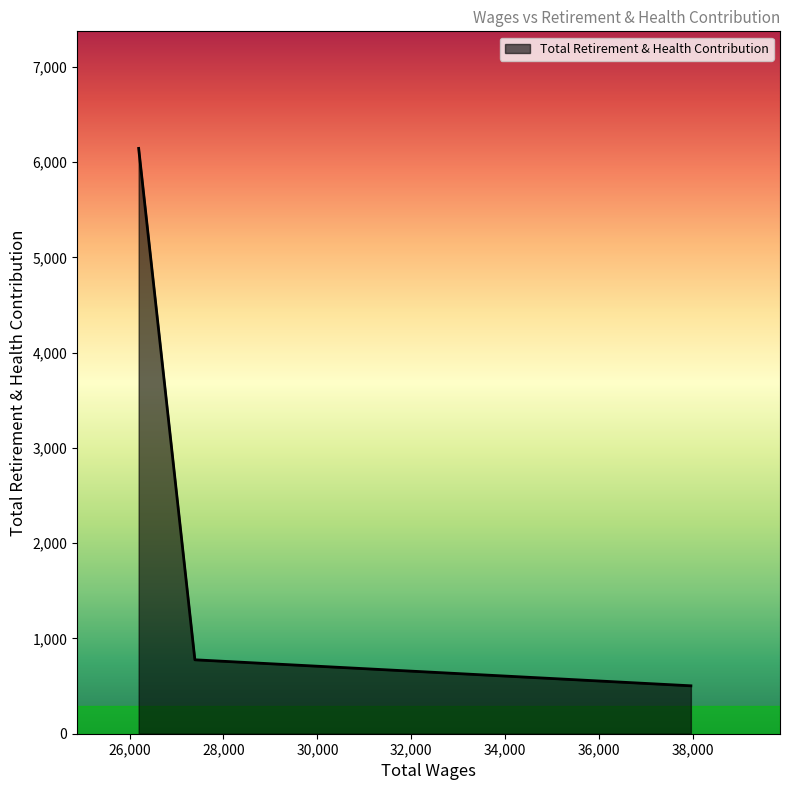

What is the maximum value shown in the chart?

6144